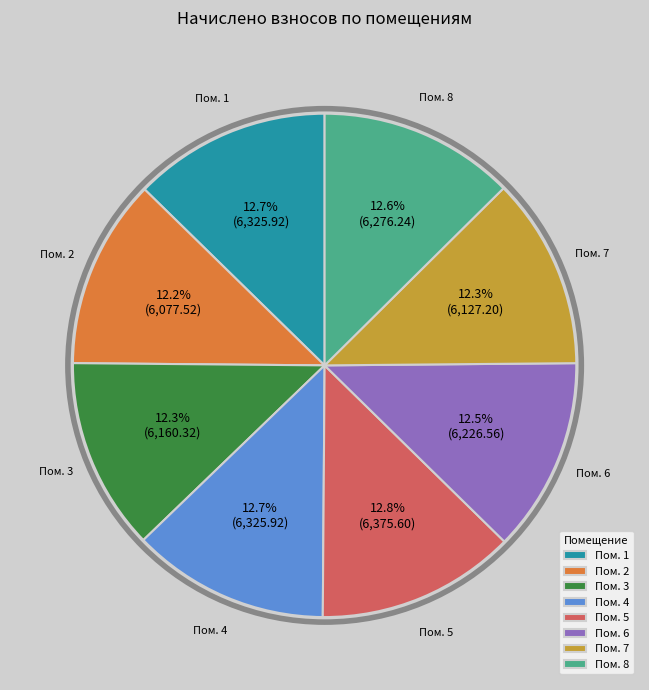

What is the ratio of the value at Пом. 8 to the value at Пом. 6?

1.0